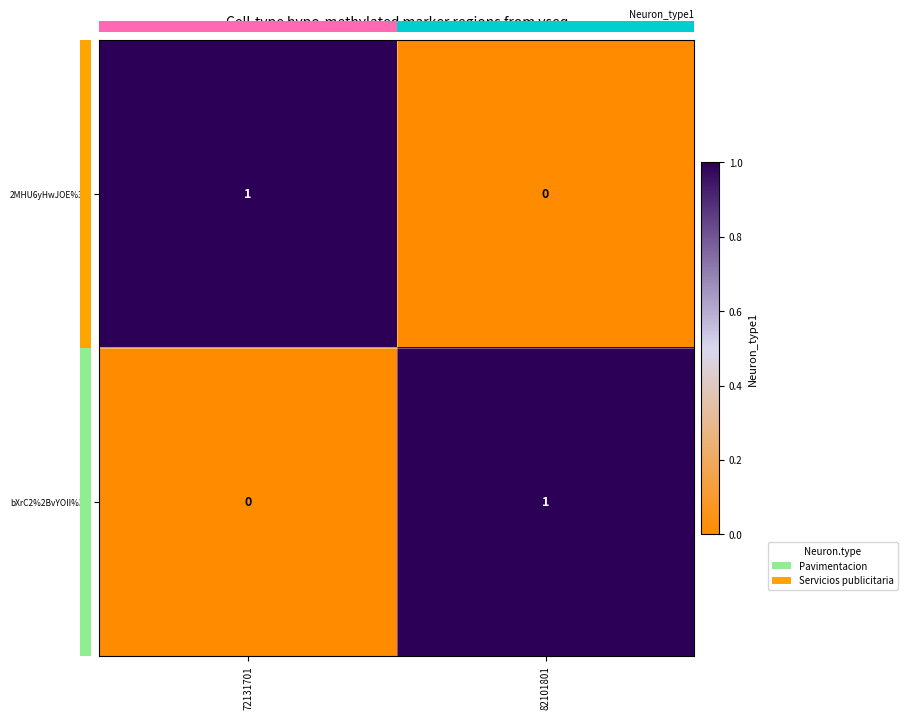

Which has a higher value, 72131701 or 82101801?

72131701